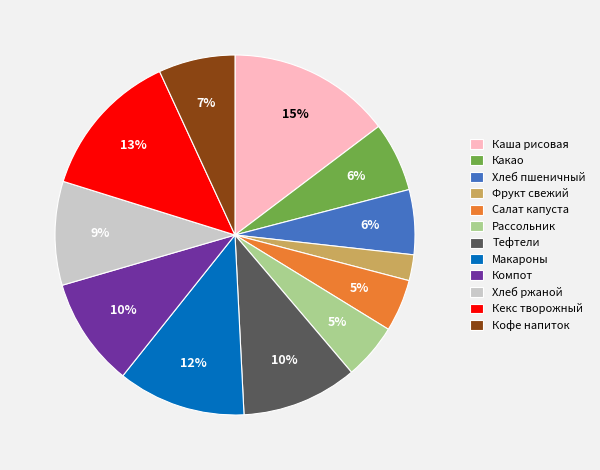

Count the number of slices in the pie.

12